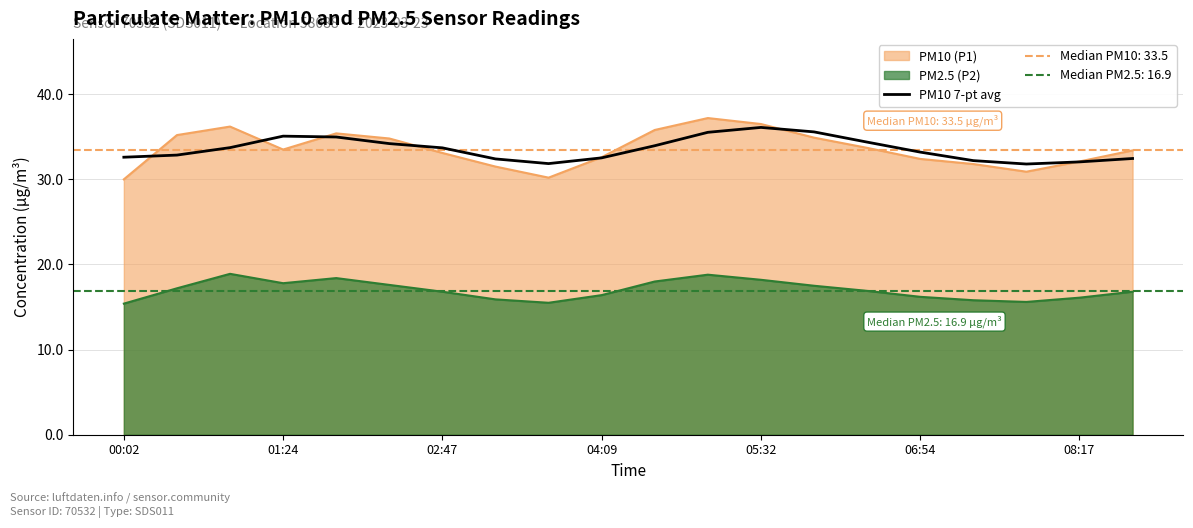

What is the value of the 14th point from the left?

35.6